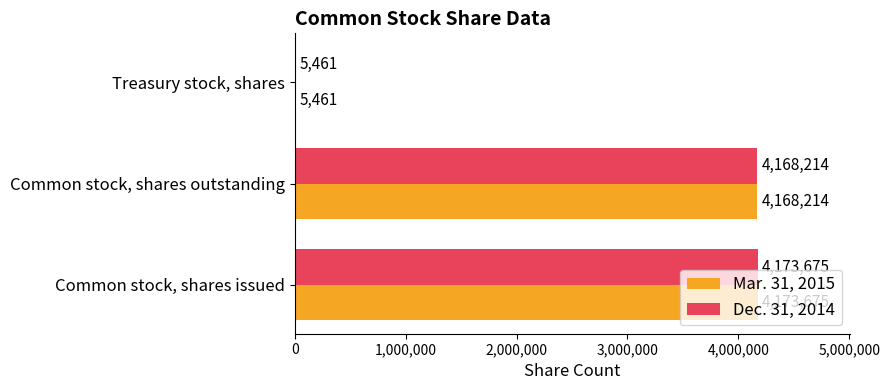

The value of Mar. 31, 2015 at Common stock, shares outstanding is 5849159. True or false?

False